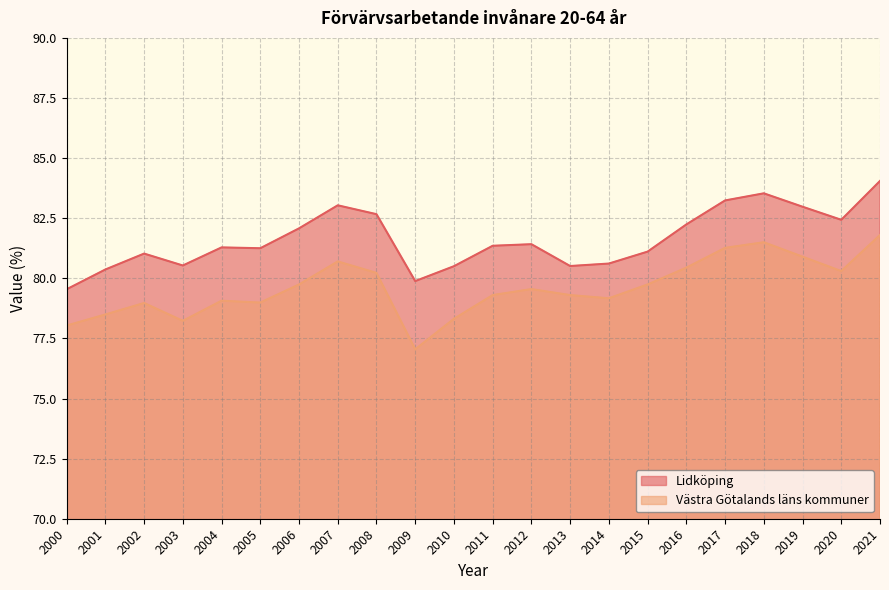

The value of Lidköping at 2017 is 83.2. True or false?

True